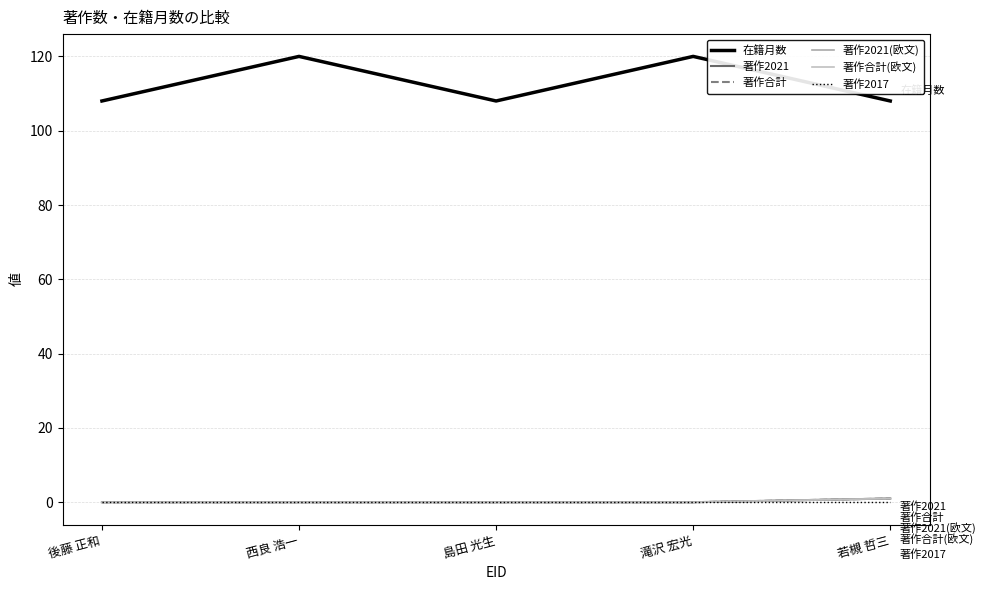

True or false: 著作合計(欧文) and 在籍月数 cross at least once.

False